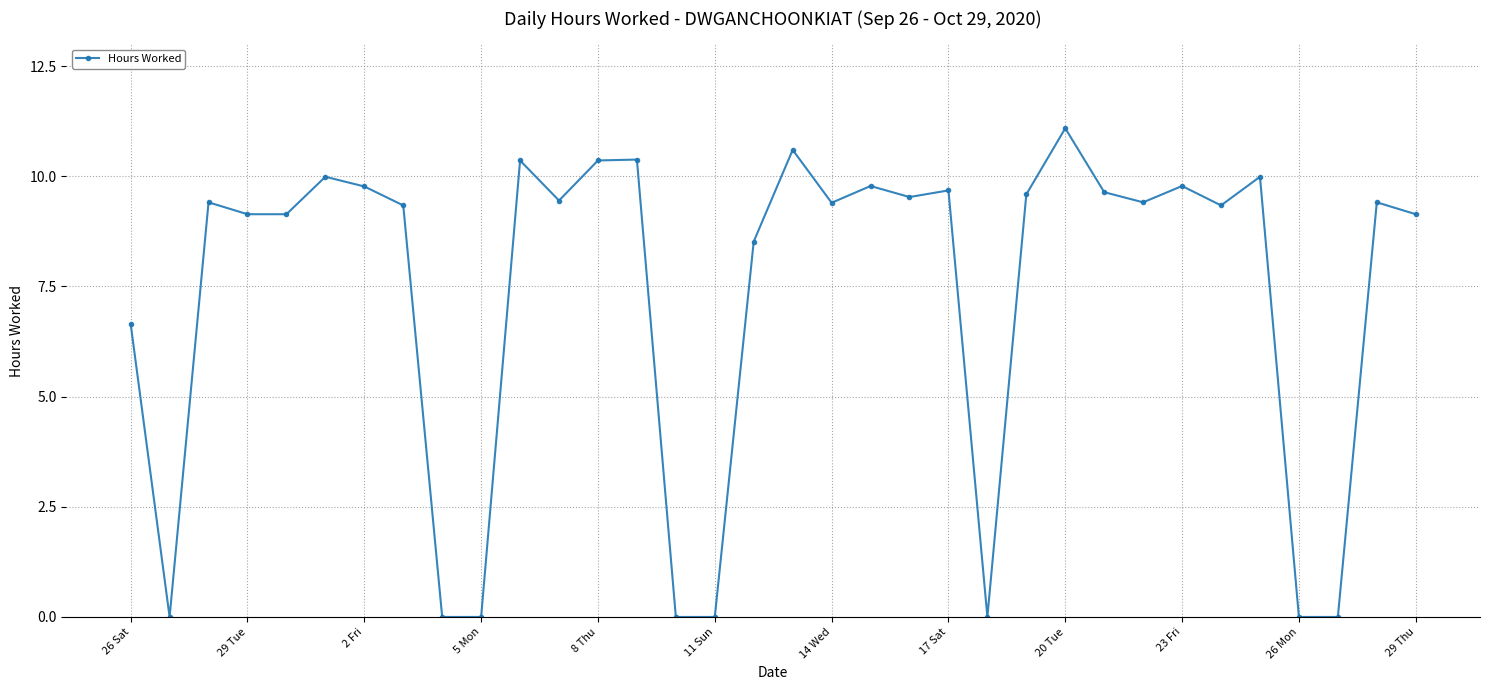

True or false: the data has more than 2 interior local peaks.

True